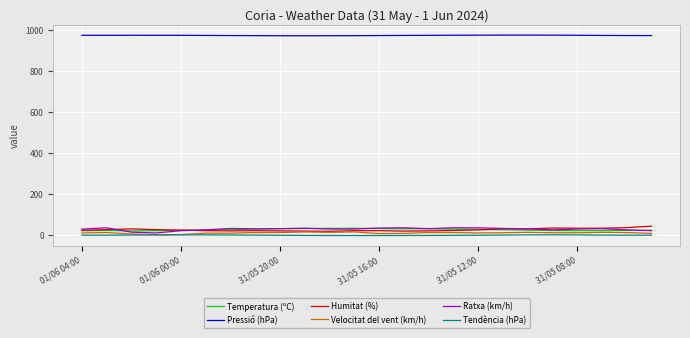

Which series has the largest total across all categories?

Pressió (hPa)